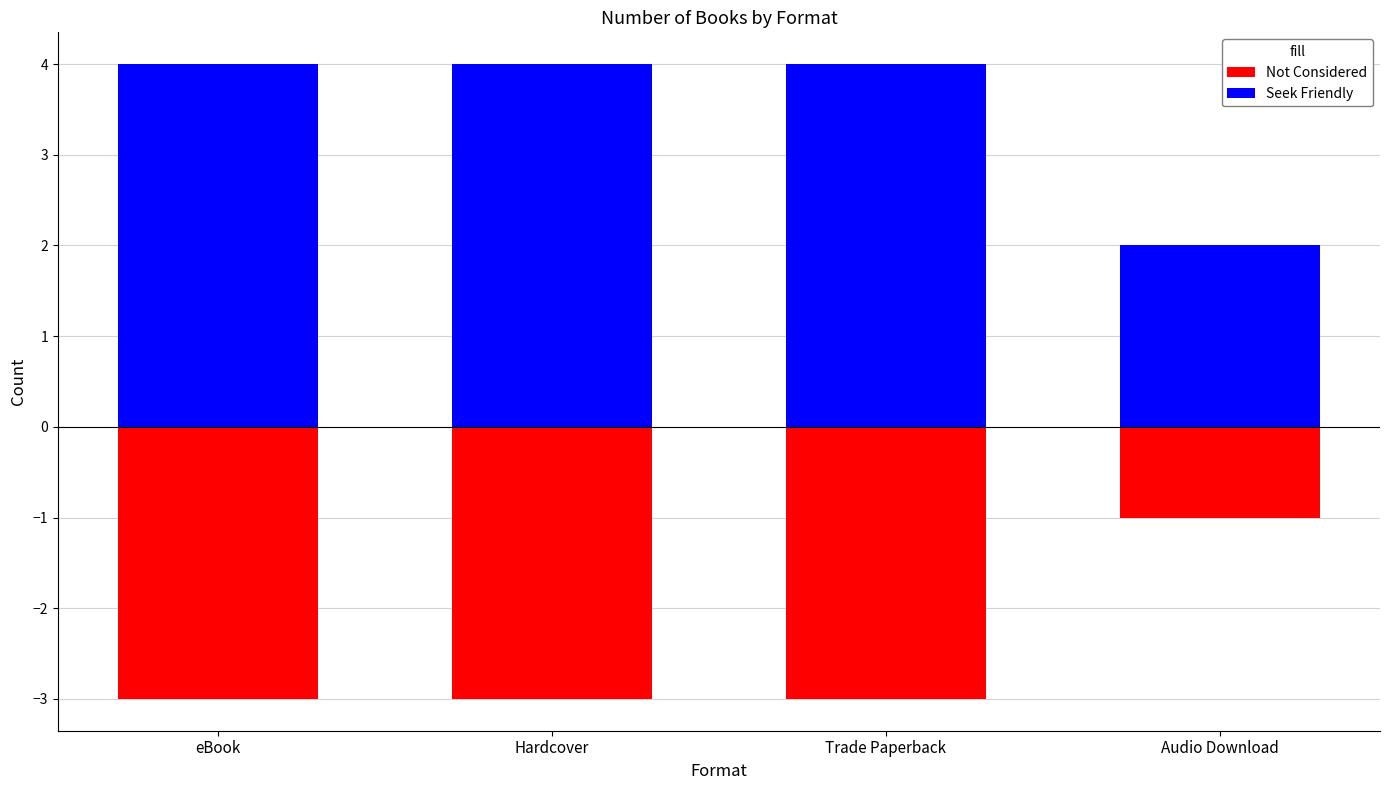

Rank the series by their maximum value, from highest to lowest.

Seek Friendly, Not Considered